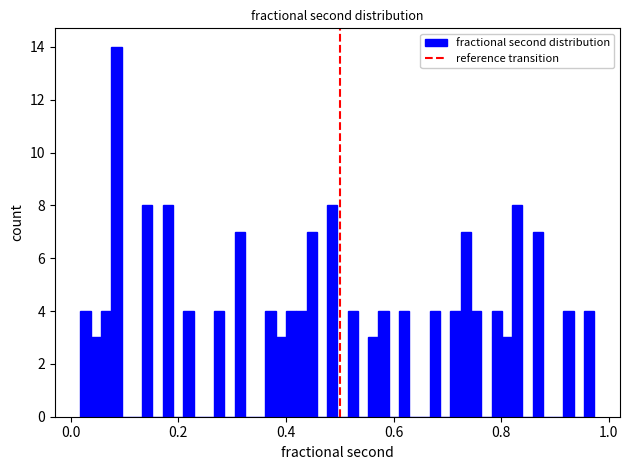

Read against the x-axis, roughly where is the centre of the tallest bar?

0.08